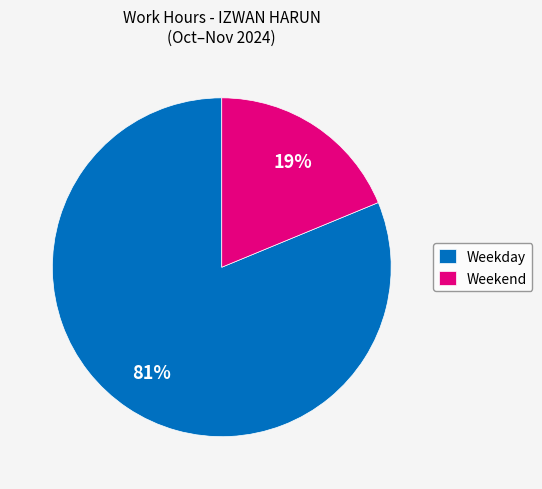

Is it true that Weekday is 70% of the pie?

False